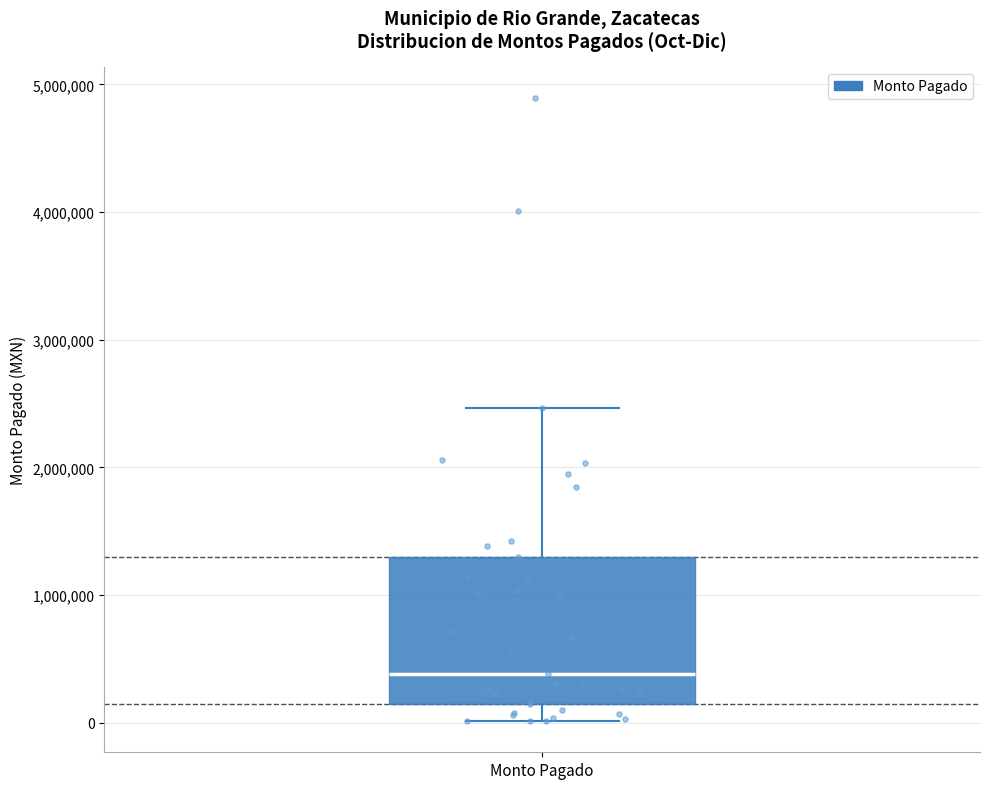

Read this box plot against the y-axis: the position of the median line, the range covered by the box, and the ends of both whiskers. The values are not printed on the chart, so give them approximately, as read against the axis.

median 400000, box 100000 to 1300000, whiskers 0 to 2500000